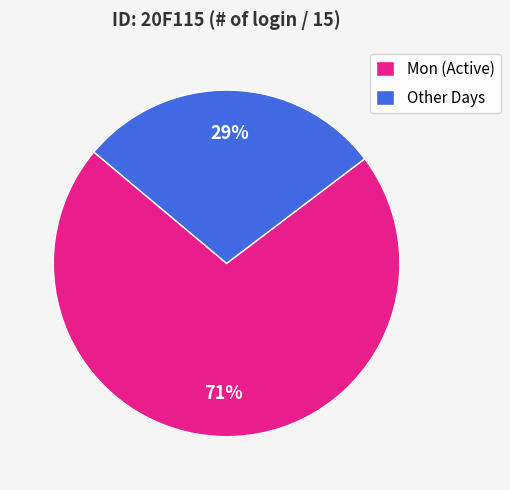

The Other Days slice represents 38% of the pie. True or false?

False